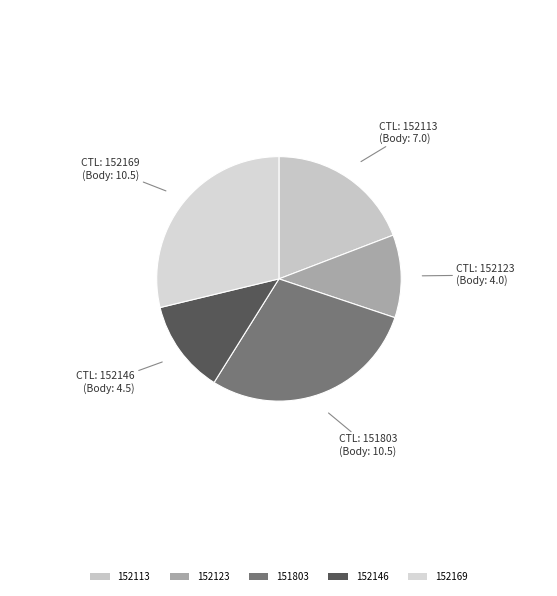

Rank the categories by value from lowest to highest.

152123, 152146, 152113, 151803, 152169